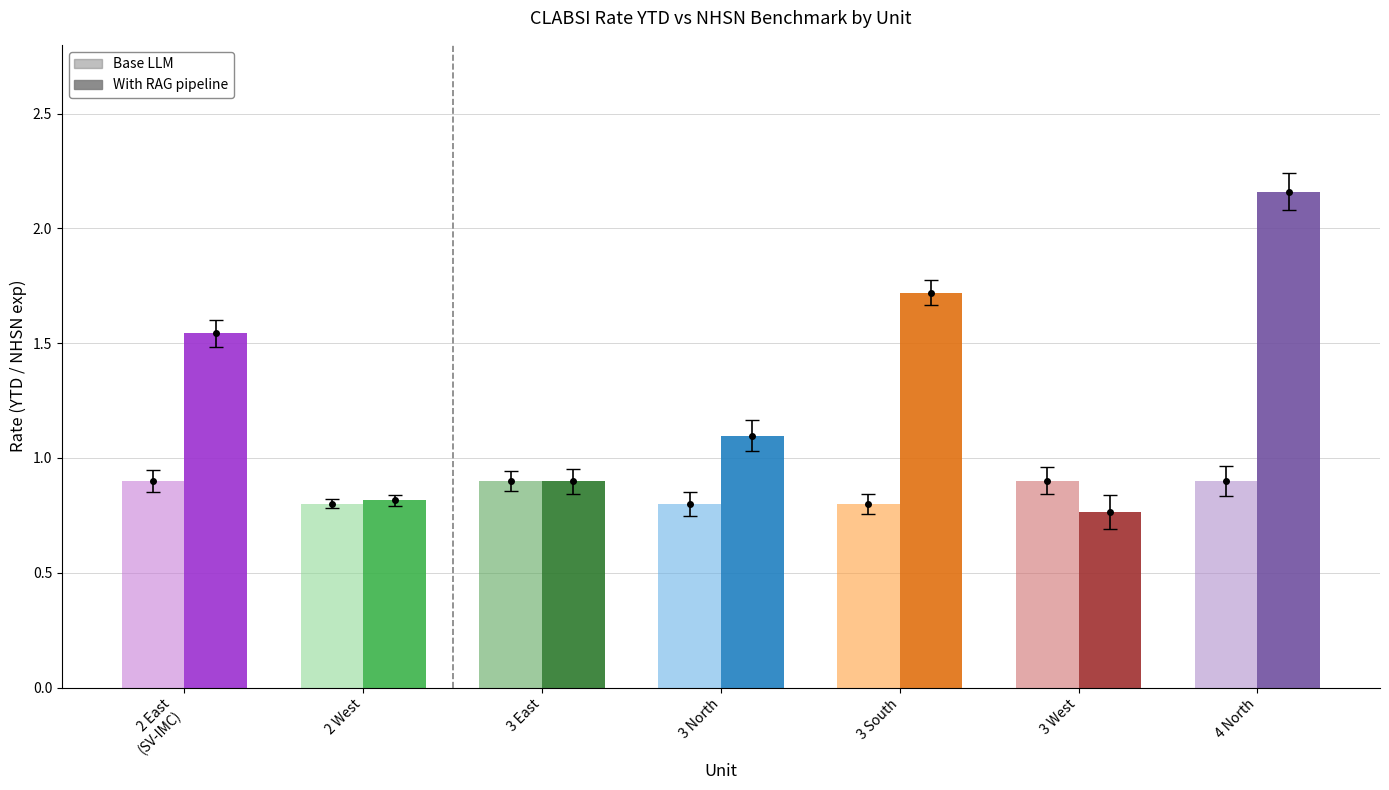

Rank the series at 3 East from highest to lowest value.

Base (exp), With RAG (YTD actual)